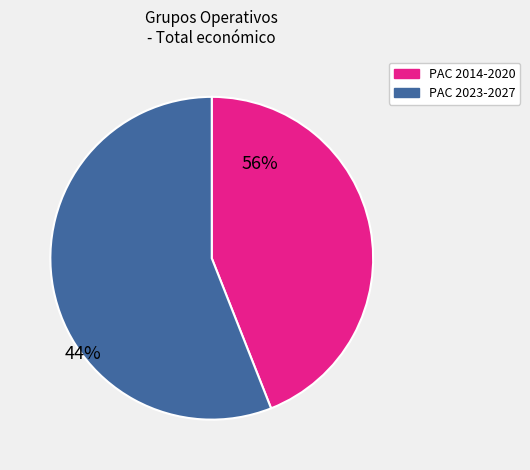

Which has a higher value, PAC 2023-2027 or PAC 2014-2020?

PAC 2023-2027